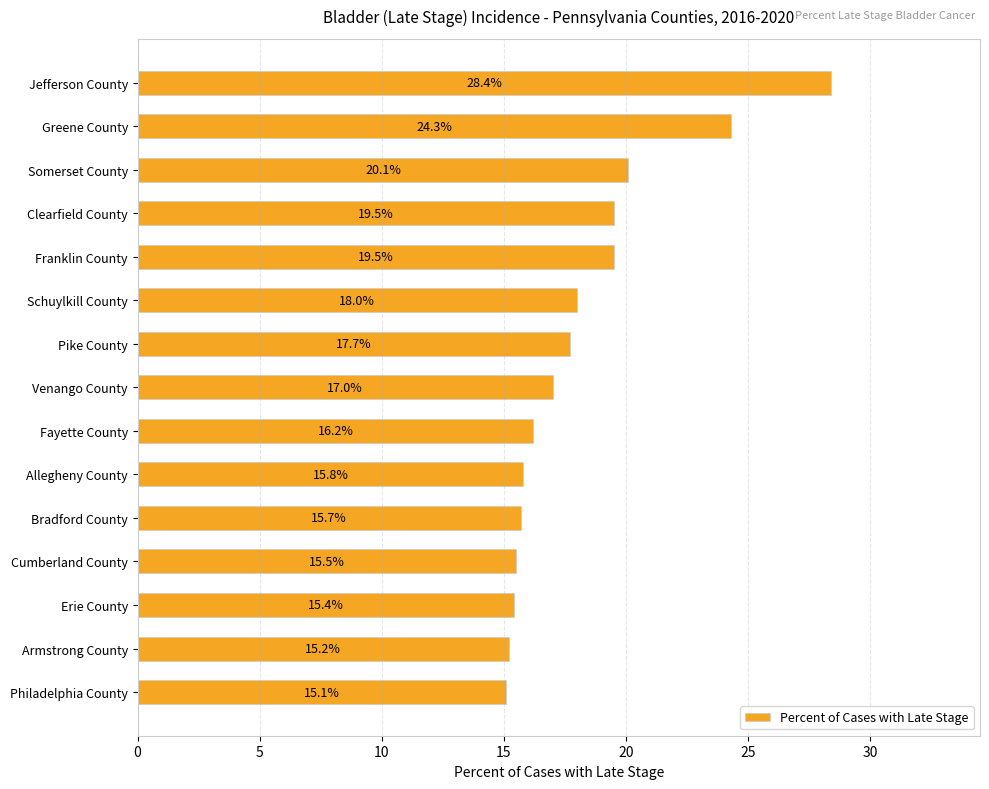

The value at Clearfield County is 8.7. True or false?

False